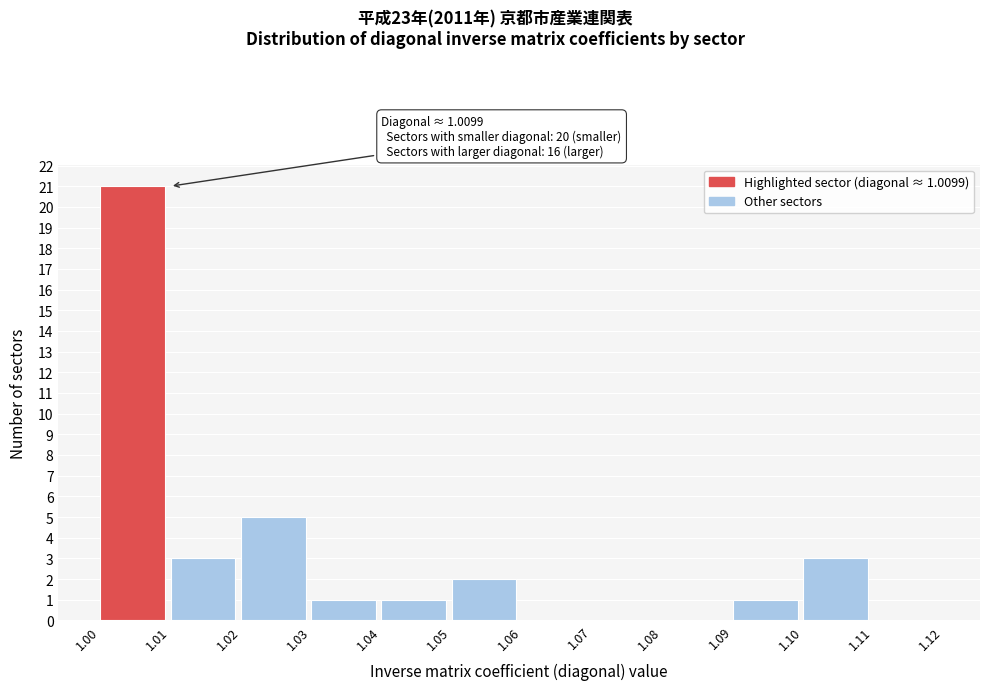

Over which range of the x-axis is the bar tallest?

1.00 to 1.01